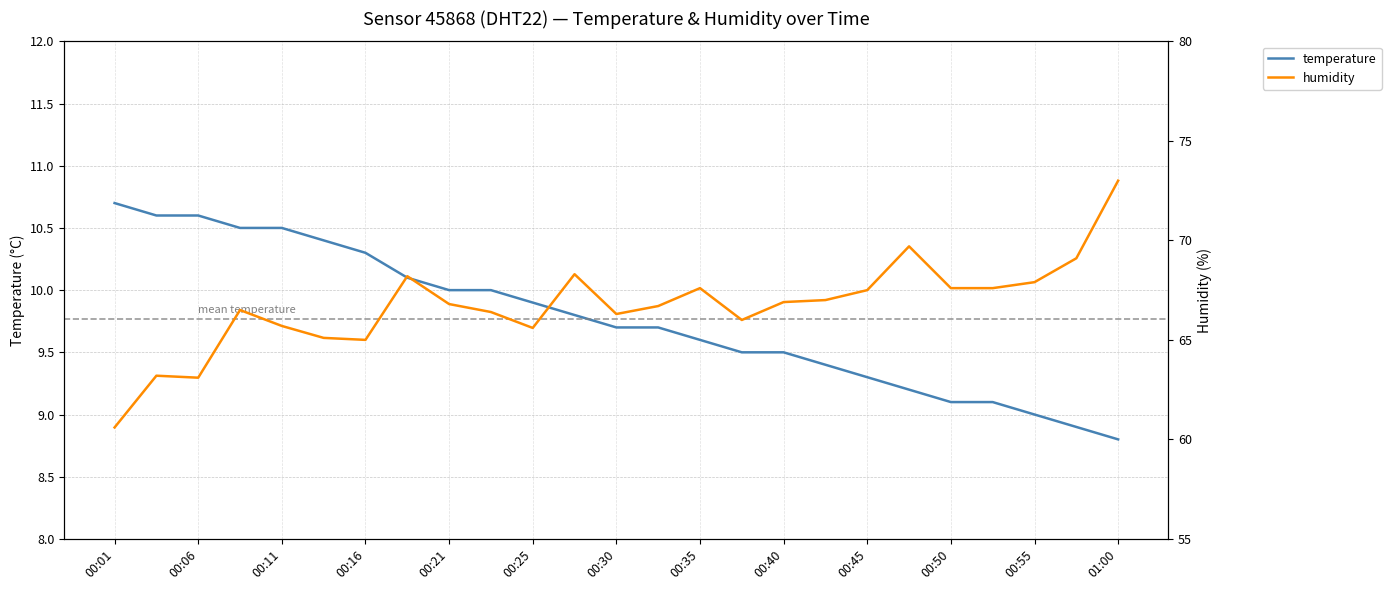

The value of humidity at 00:01 is 60.6. True or false?

True